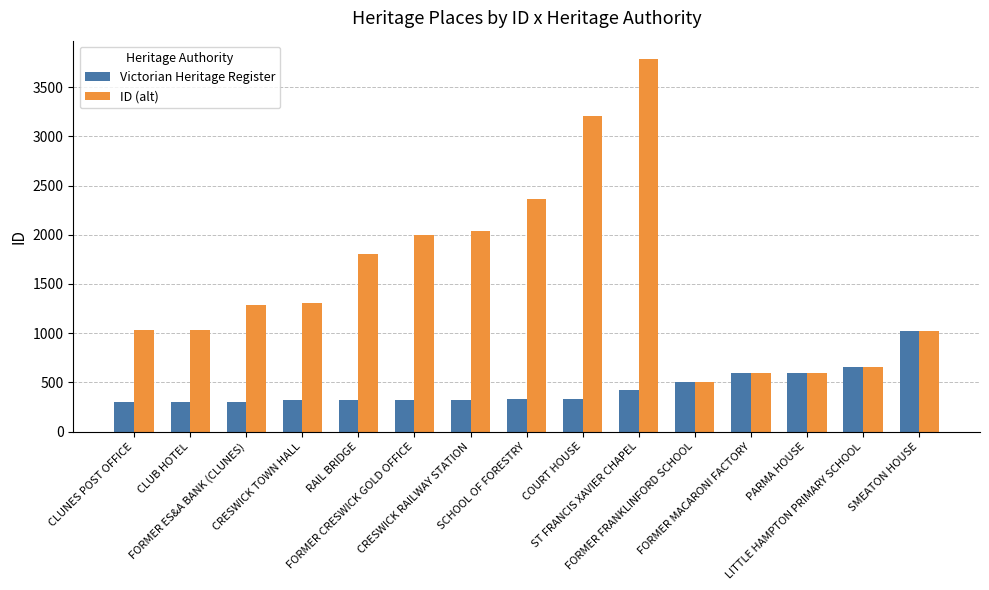

Rank the series by their maximum value, from lowest to highest.

Victorian Heritage Register, ID (alt)